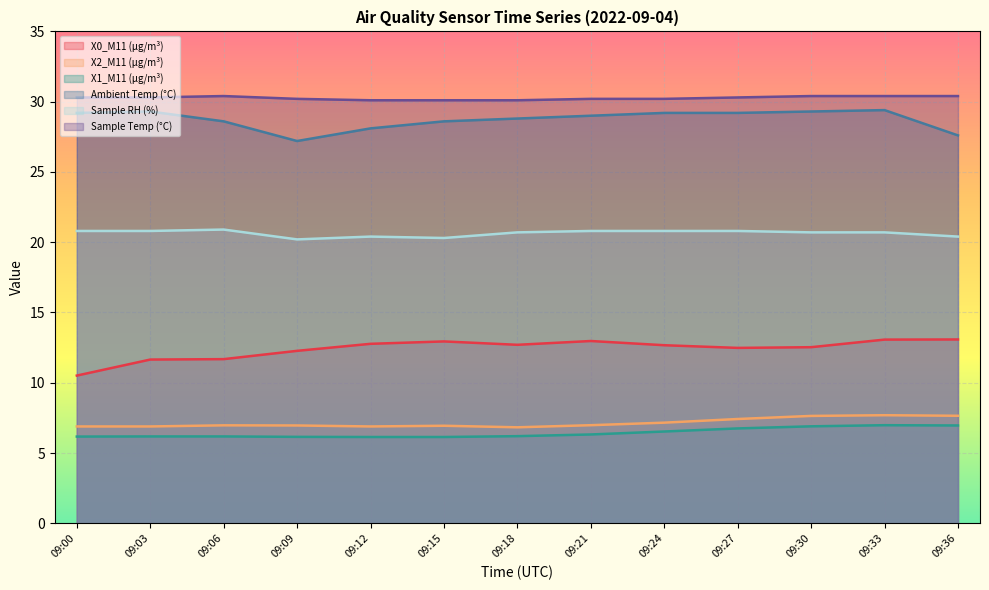

True or false: Ambient Temp (°C) has a value of 29.3 at 09:30.

True